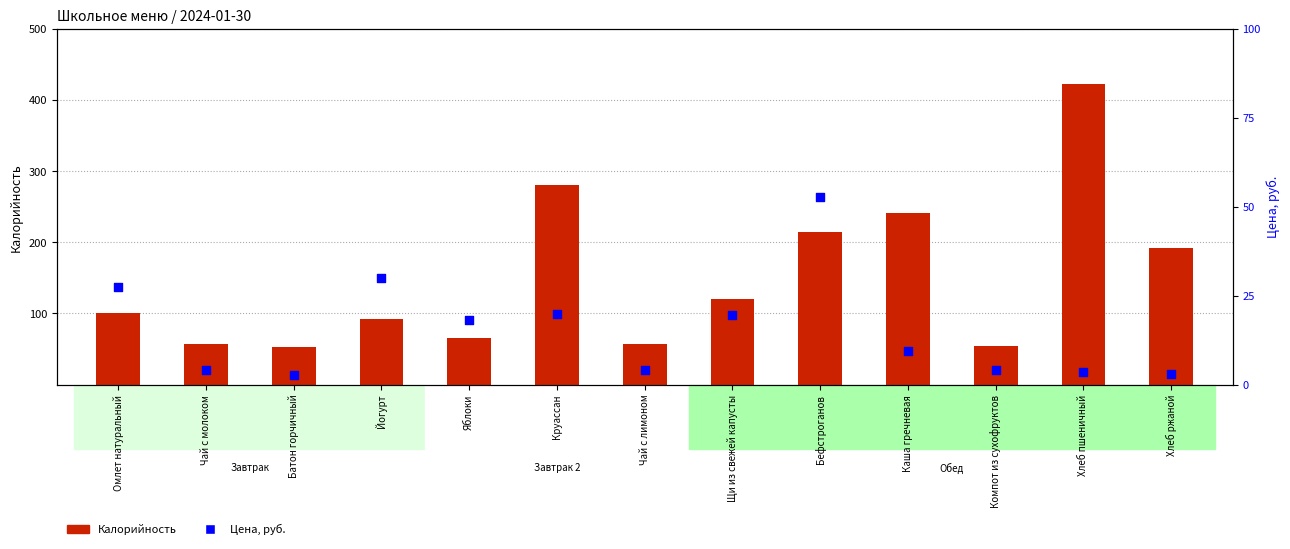

At how many categories does at least one series exceed 298?

1